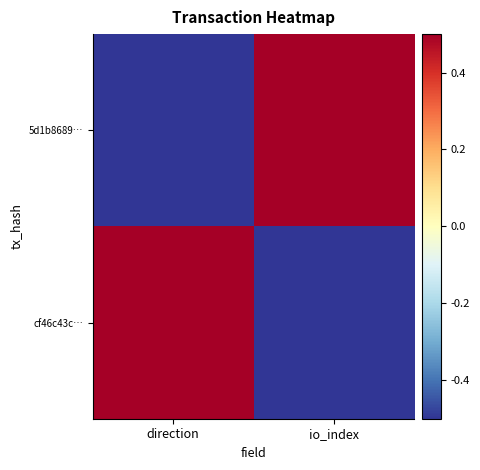

What is the spread (max minus min) of values at direction?

2